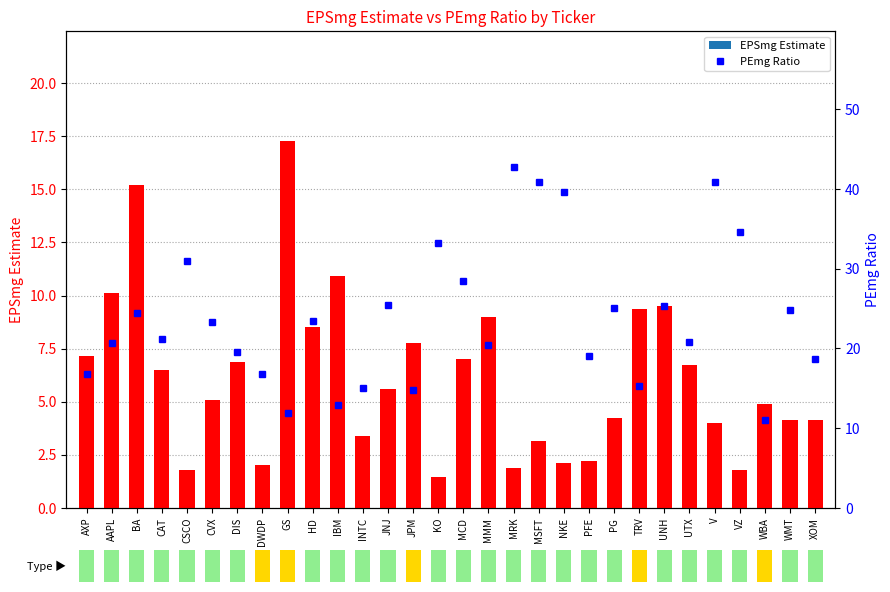

The PEmg Ratio series shows 13.7 at MMM. True or false?

False